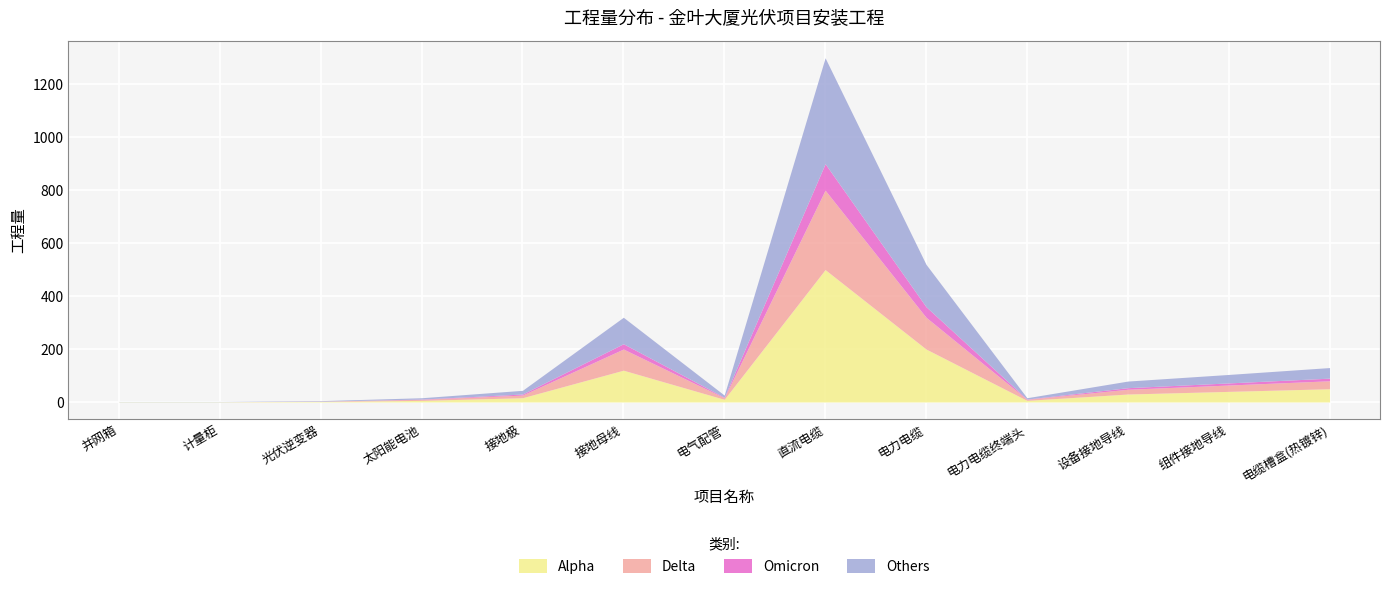

What is the lowest value of the Alpha series?

1